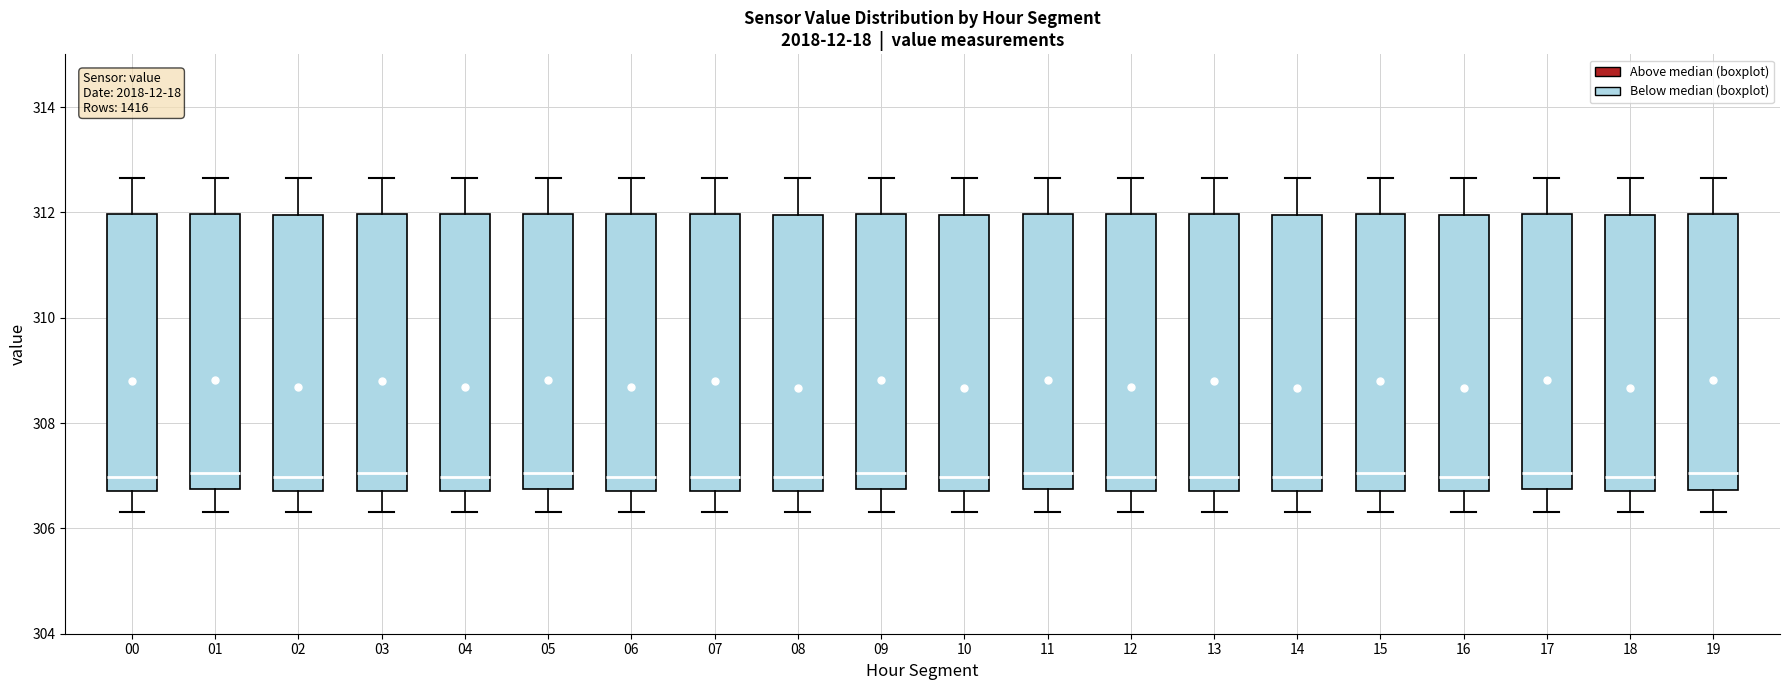

Reading left to right, transcribe this box plot: for each box, give where its median line is, the range the box spans, and where its two whiskers end, as read against the y-axis. The values are not printed on the chart, so give them approximately, as read against the axis.

00: median 307.0, box 306.8 to 312.0, whiskers 306.4 to 312.6
01: median 307.0, box 306.8 to 312.0, whiskers 306.4 to 312.6
02: median 307.0, box 306.8 to 312.0, whiskers 306.4 to 312.6
03: median 307.0, box 306.8 to 312.0, whiskers 306.4 to 312.6
04: median 307.0, box 306.8 to 312.0, whiskers 306.4 to 312.6
05: median 307.0, box 306.8 to 312.0, whiskers 306.4 to 312.6
06: median 307.0, box 306.8 to 312.0, whiskers 306.4 to 312.6
07: median 307.0, box 306.8 to 312.0, whiskers 306.4 to 312.6
08: median 307.0, box 306.8 to 312.0, whiskers 306.4 to 312.6
09: median 307.0, box 306.8 to 312.0, whiskers 306.4 to 312.6
10: median 307.0, box 306.8 to 312.0, whiskers 306.4 to 312.6
11: median 307.0, box 306.8 to 312.0, whiskers 306.4 to 312.6
12: median 307.0, box 306.8 to 312.0, whiskers 306.4 to 312.6
13: median 307.0, box 306.8 to 312.0, whiskers 306.4 to 312.6
14: median 307.0, box 306.8 to 312.0, whiskers 306.4 to 312.6
15: median 307.0, box 306.8 to 312.0, whiskers 306.4 to 312.6
16: median 307.0, box 306.8 to 312.0, whiskers 306.4 to 312.6
17: median 307.0, box 306.8 to 312.0, whiskers 306.4 to 312.6
18: median 307.0, box 306.8 to 312.0, whiskers 306.4 to 312.6
19: median 307.0, box 306.8 to 312.0, whiskers 306.4 to 312.6